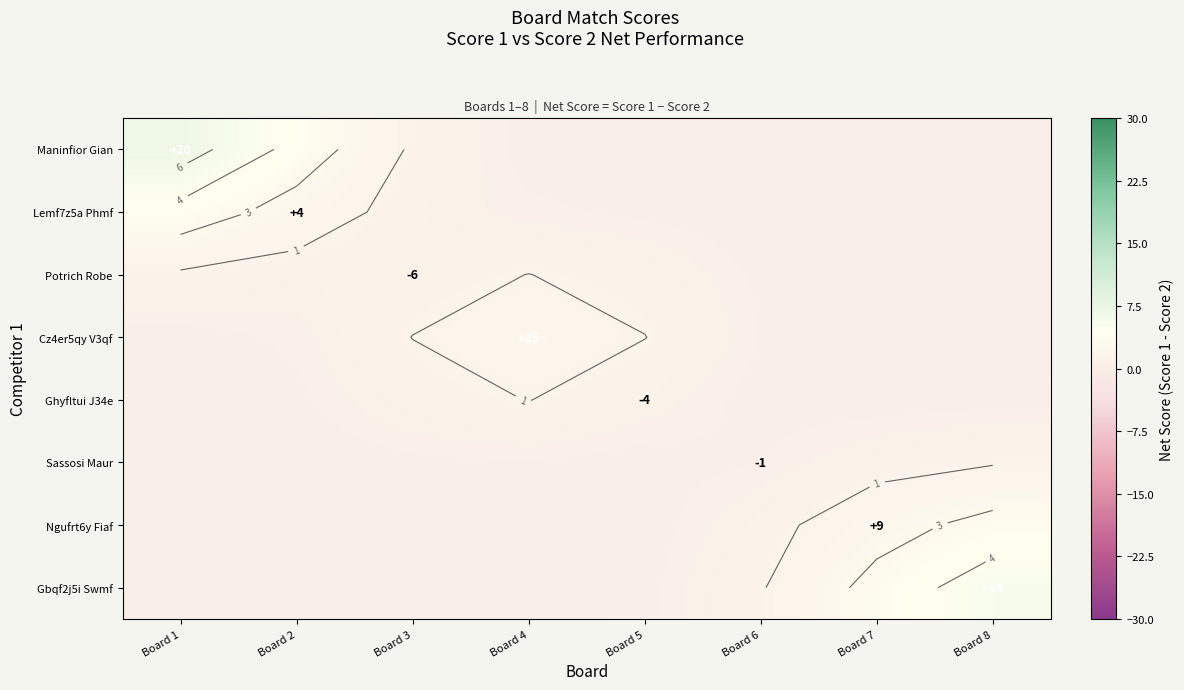

Which has a higher value, Board 3 or Board 7?

Board 3